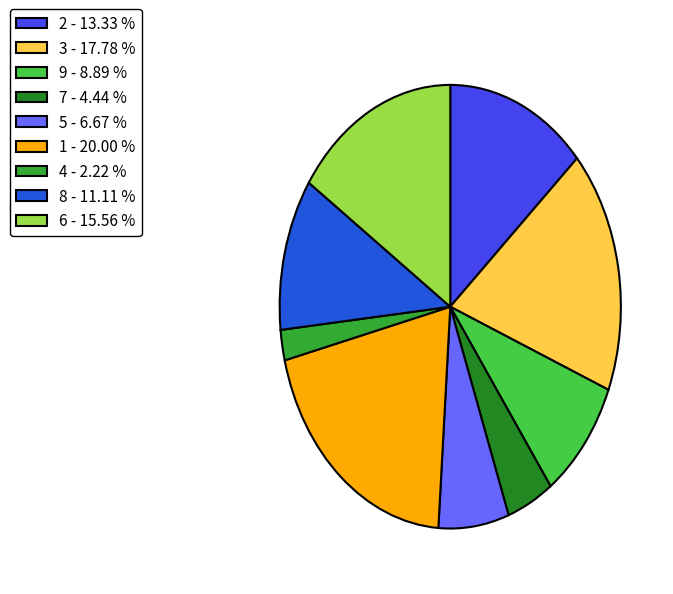

Is 8 the majority of the pie?

No